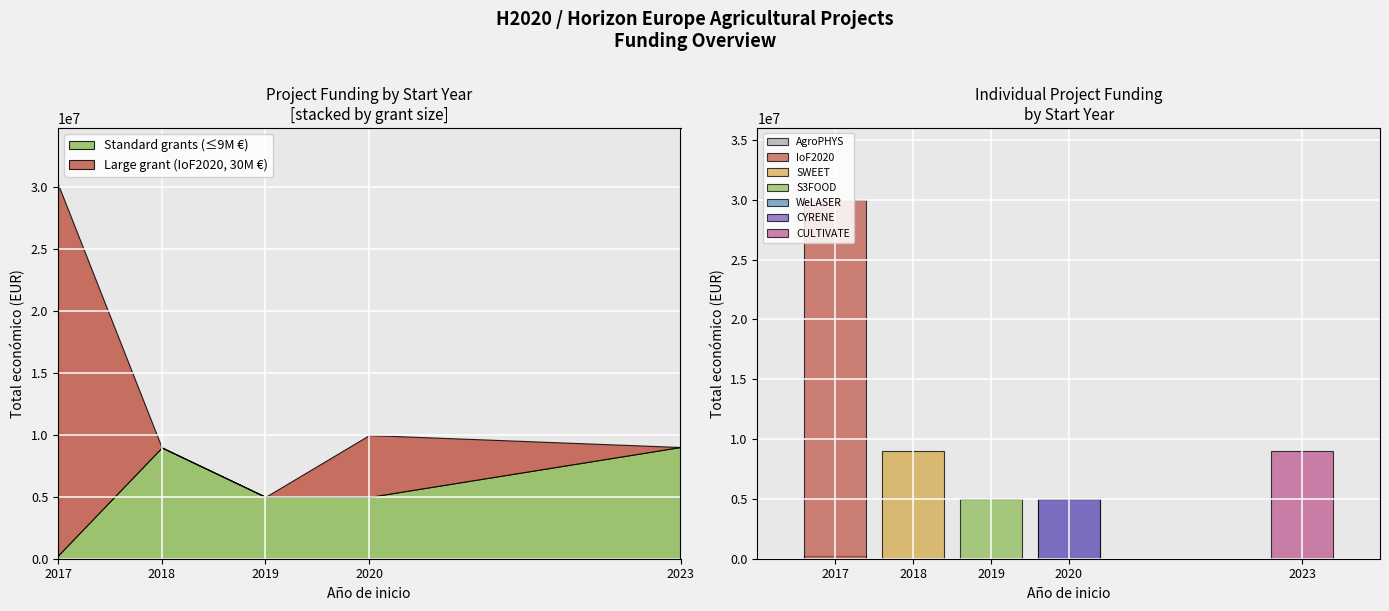

List the labels in order of value, smallest first.

2017, 2020, 2019, 2020, 2018, 2023, 2017